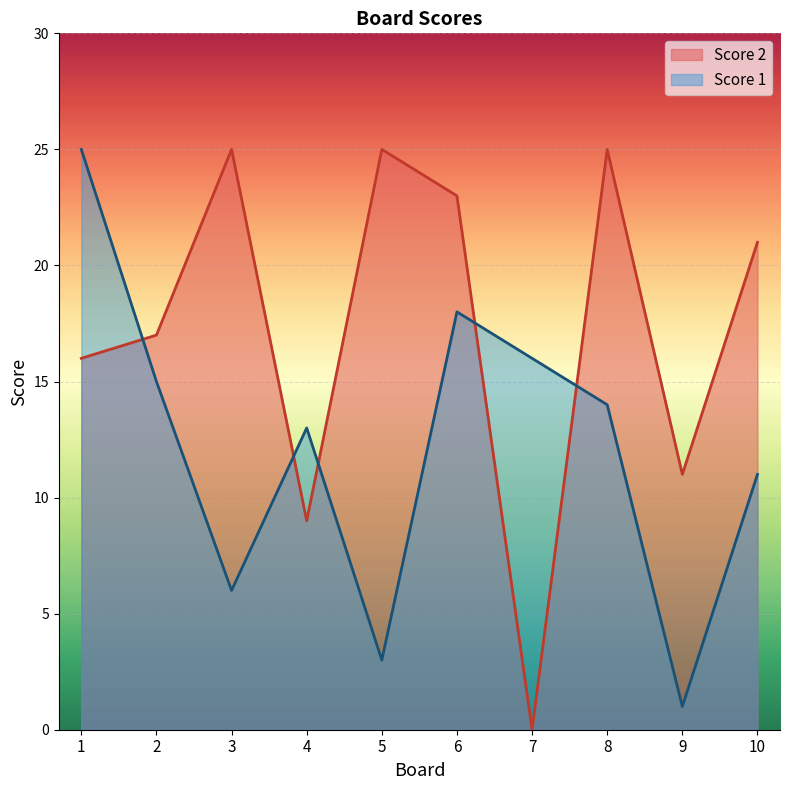

Count the number of data series in this chart.

2